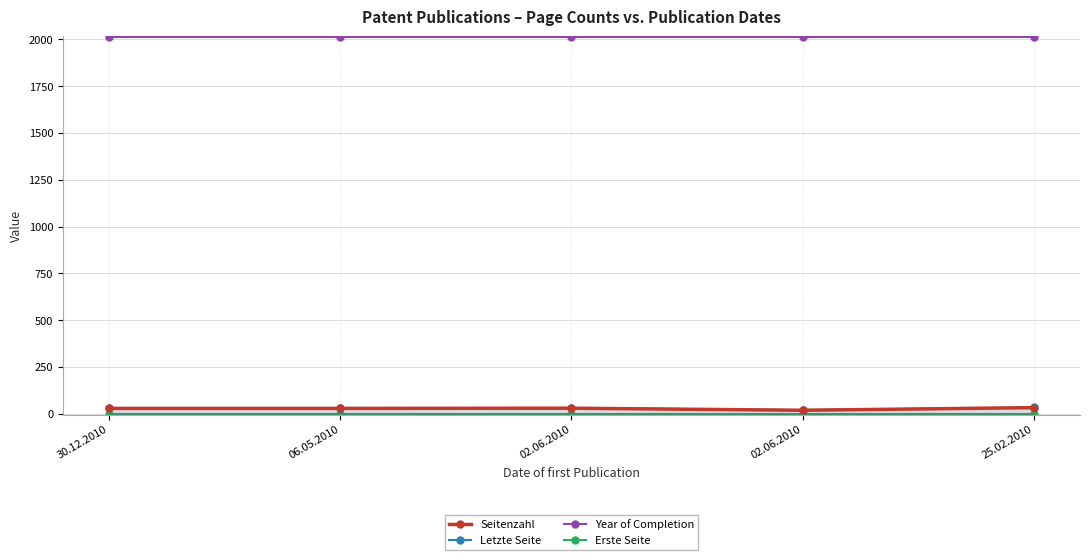

How many series are shown in this chart?

4